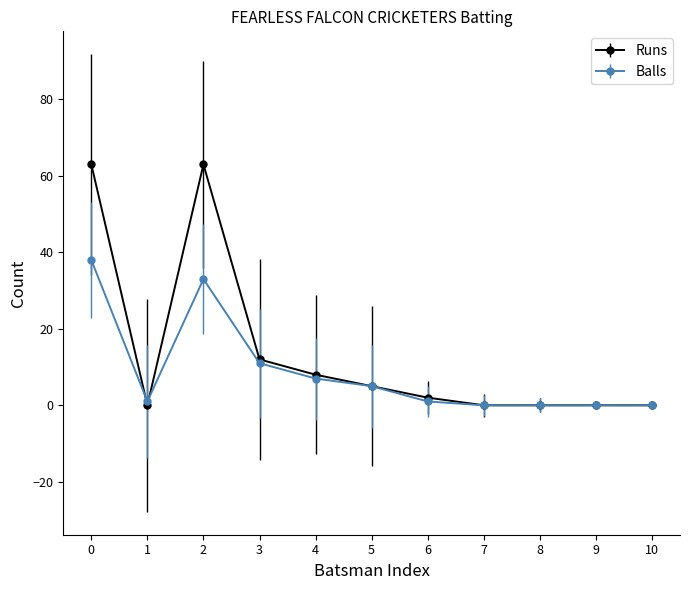

List the series in order of their peak value, lowest first.

Balls, Runs